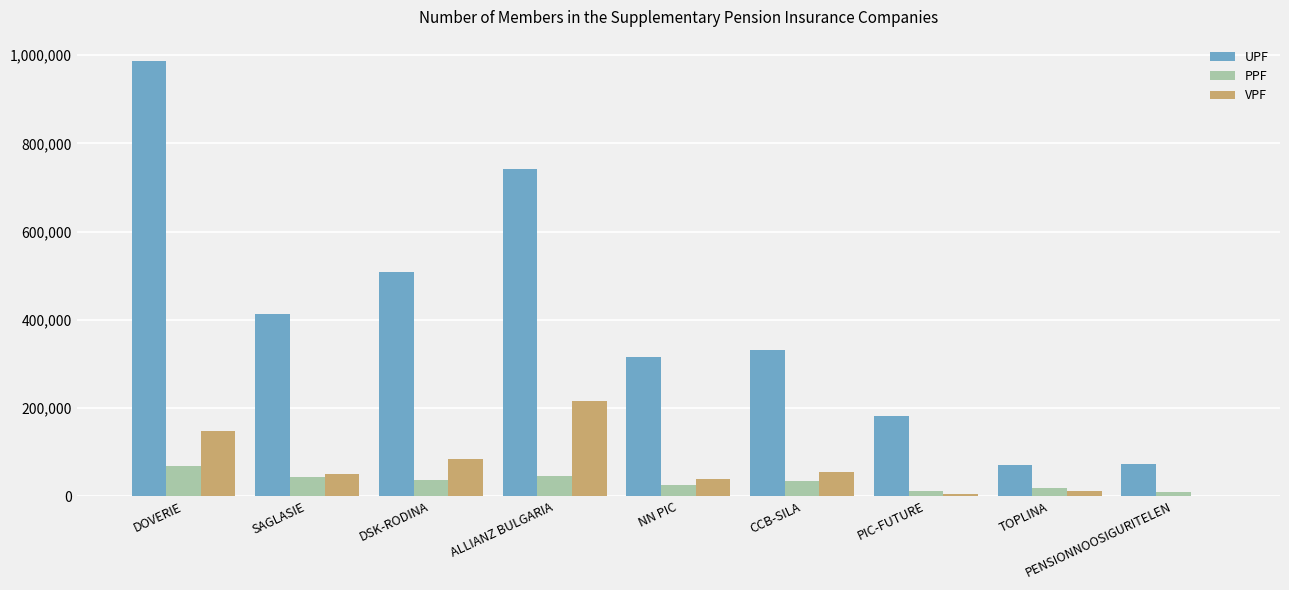

Is it true that VPF equals 119652 at DSK-RODINA?

False